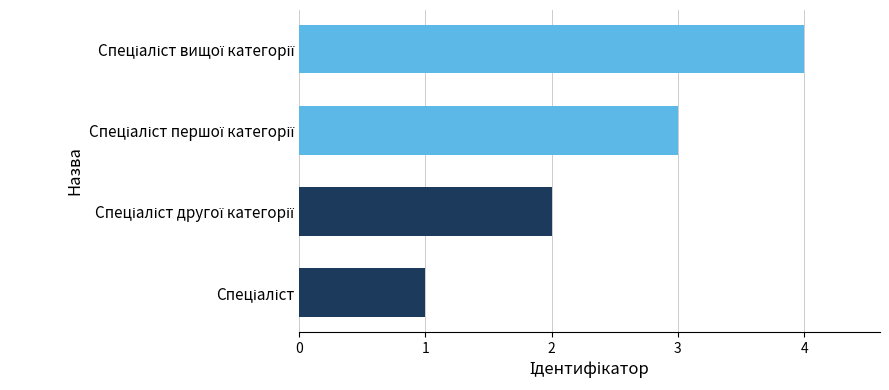

What is the greatest value displayed?

4